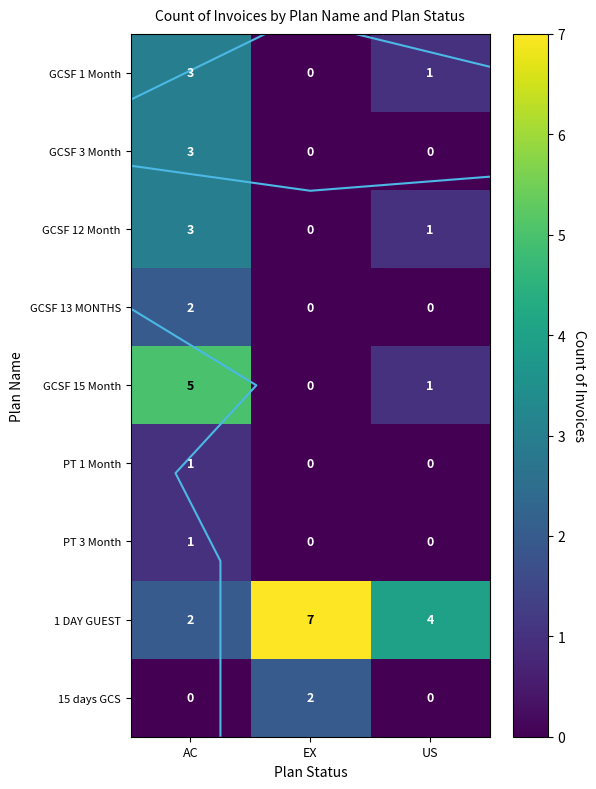

What is the total value across all series at EX?

9